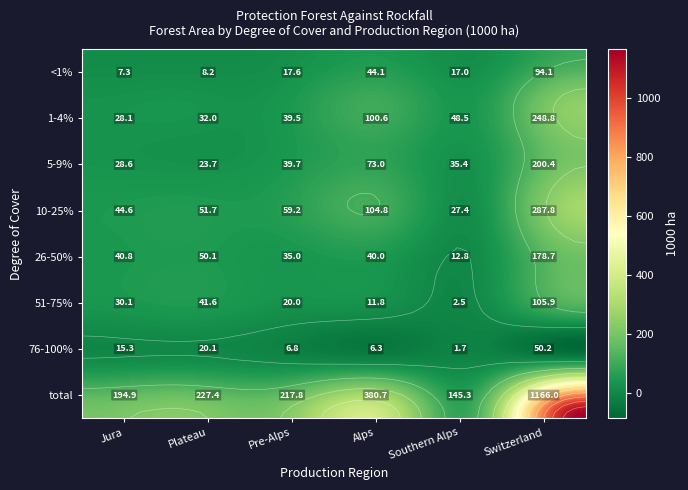

The value of Plateau at 51-75% is 55.8. True or false?

False